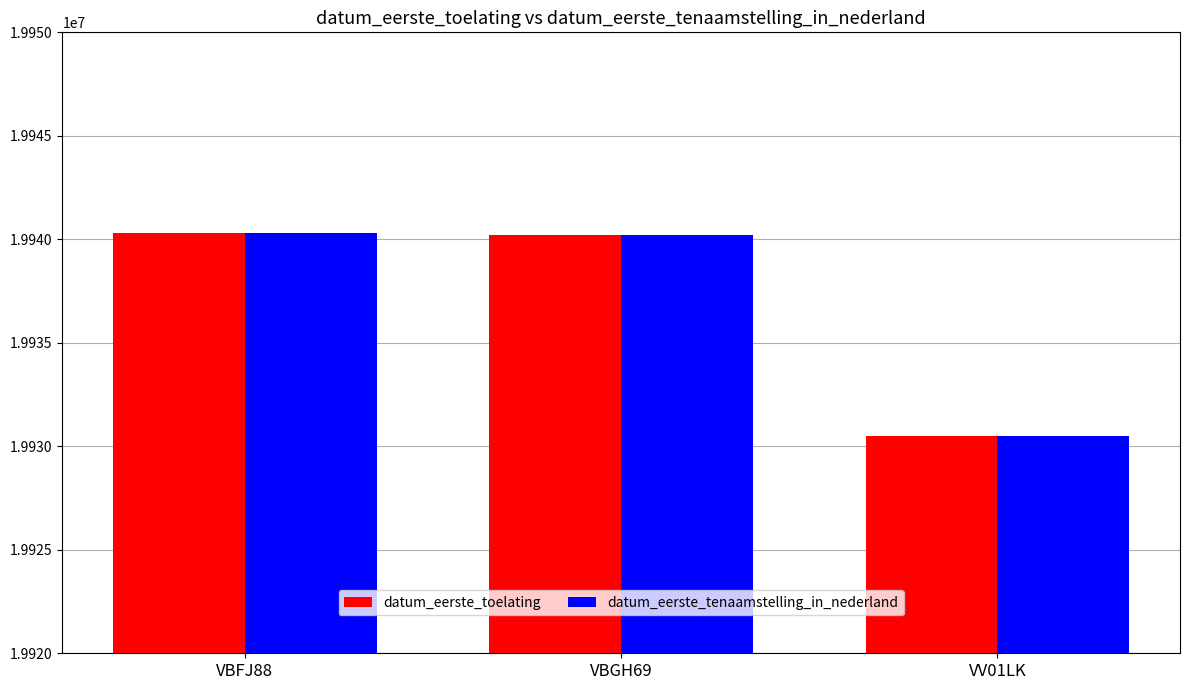

What is the greatest value displayed?

19940321